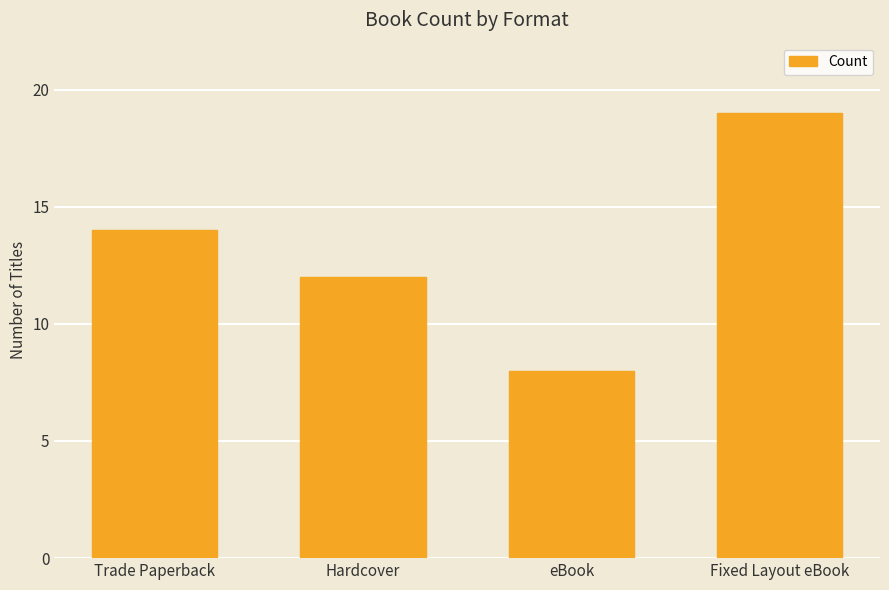

How many values are between 12 and 19?

3